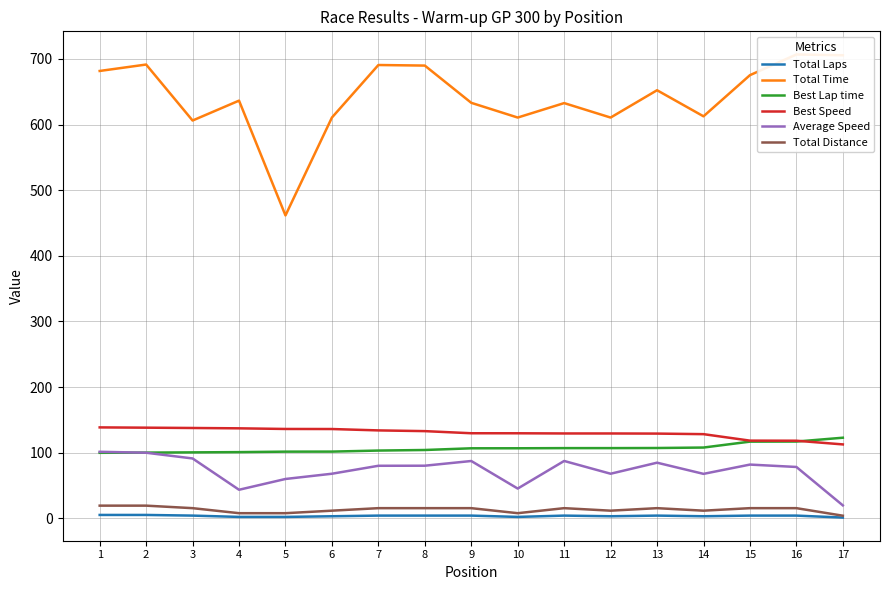

How many values in the Total Distance series exceed 15?

10